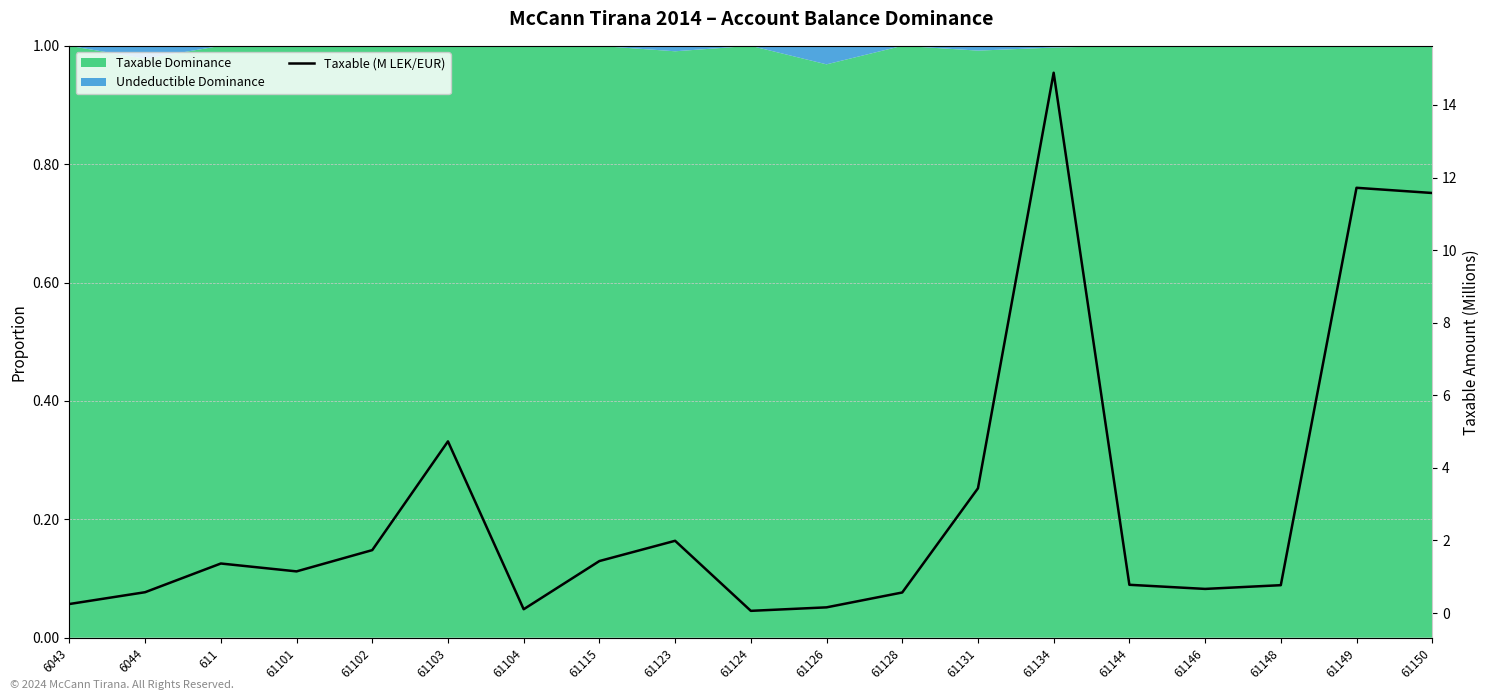

Count the number of categories in the chart.

19